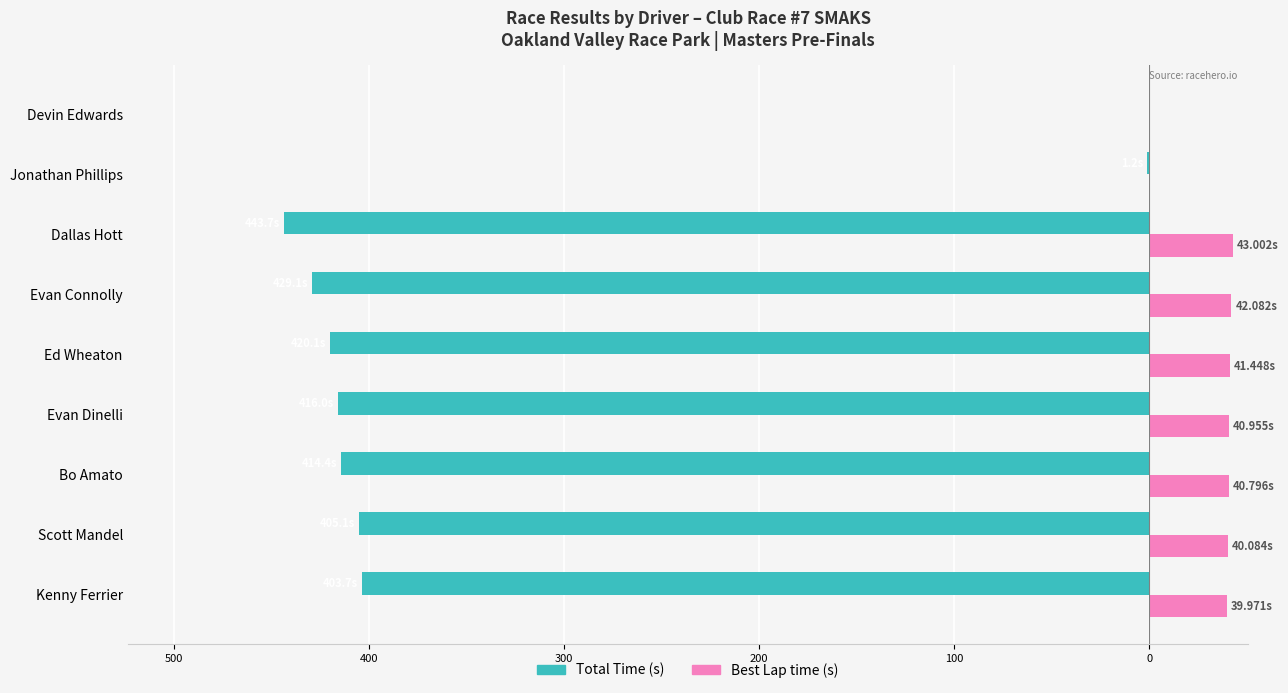

How many bars are there in each group?

2